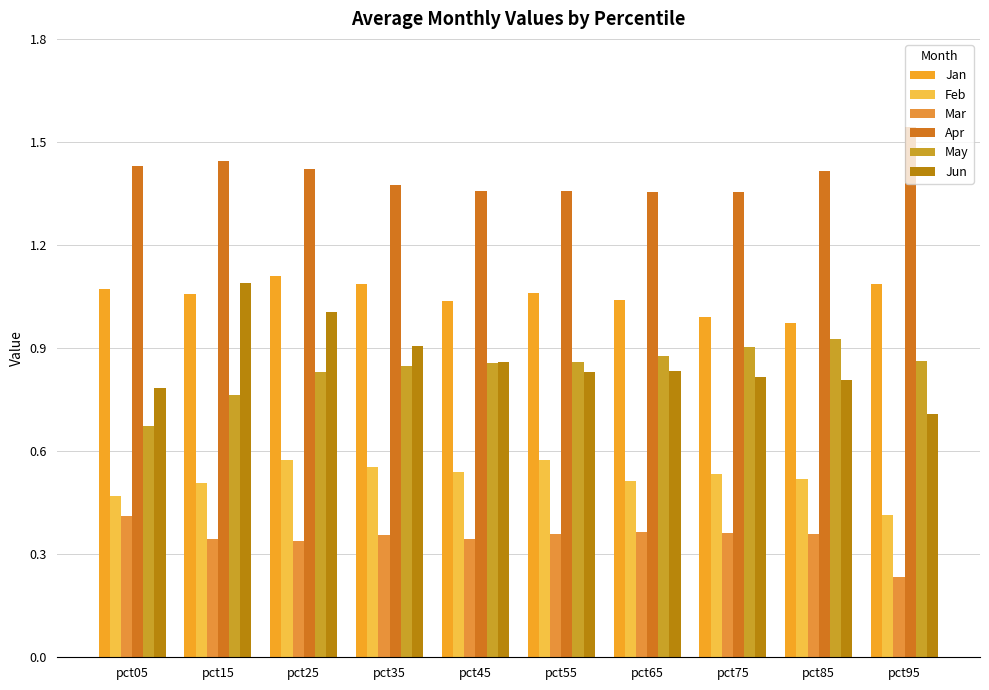

What is the difference between the second highest and second lowest values in the Apr series?

0.1